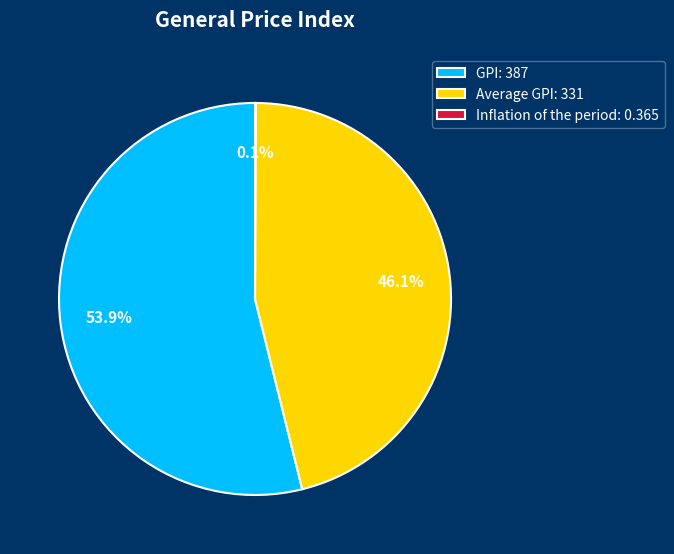

Does GPI: 387 represent more than half of the total?

Yes